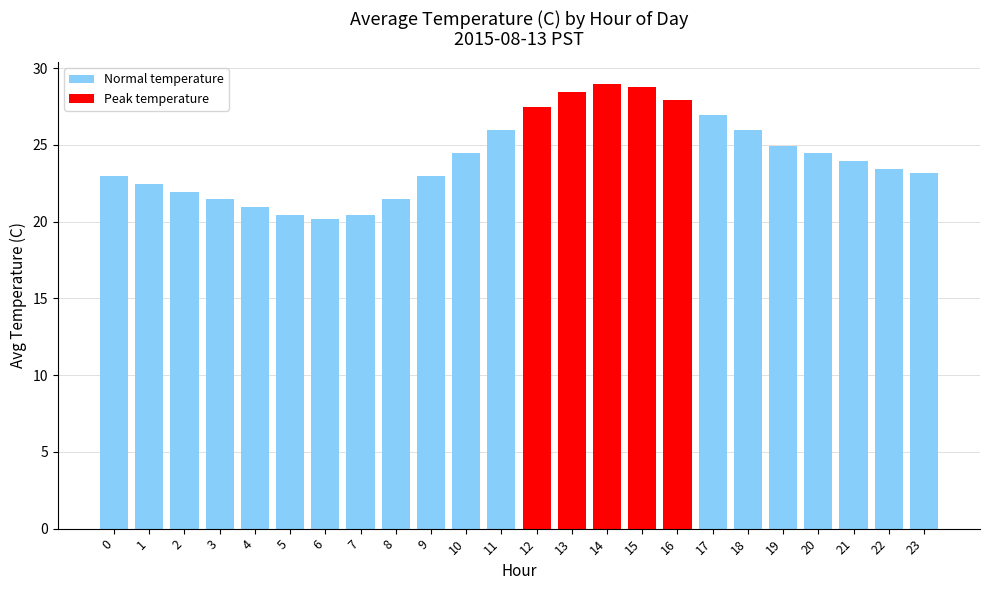

Where is the data nearest to the value 24?

21